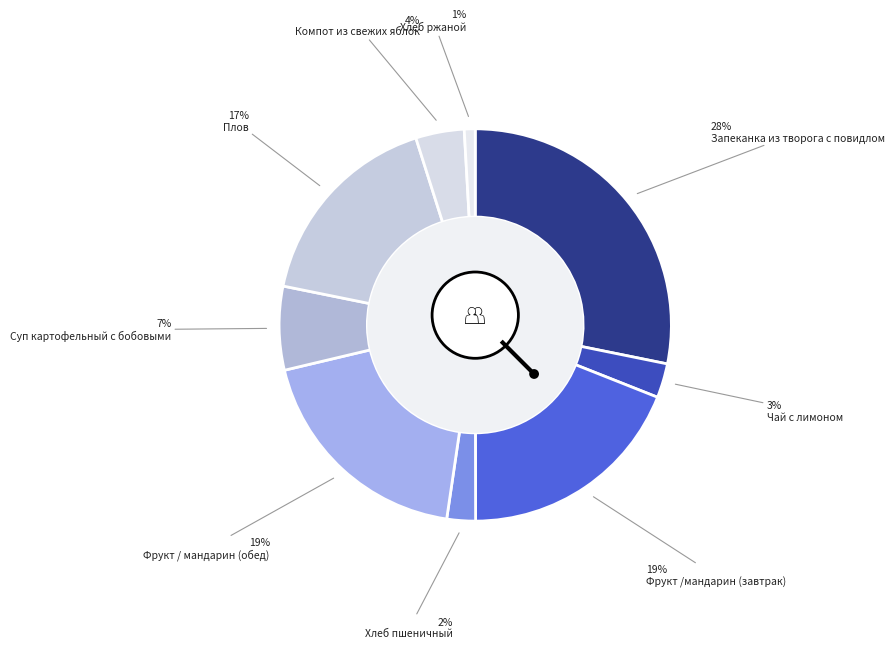

Does Плов represent more than half of the total?

No